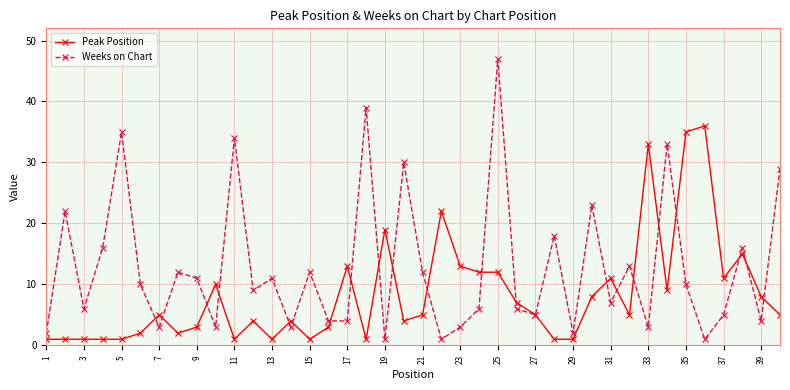

How many lines are shown in the chart?

2